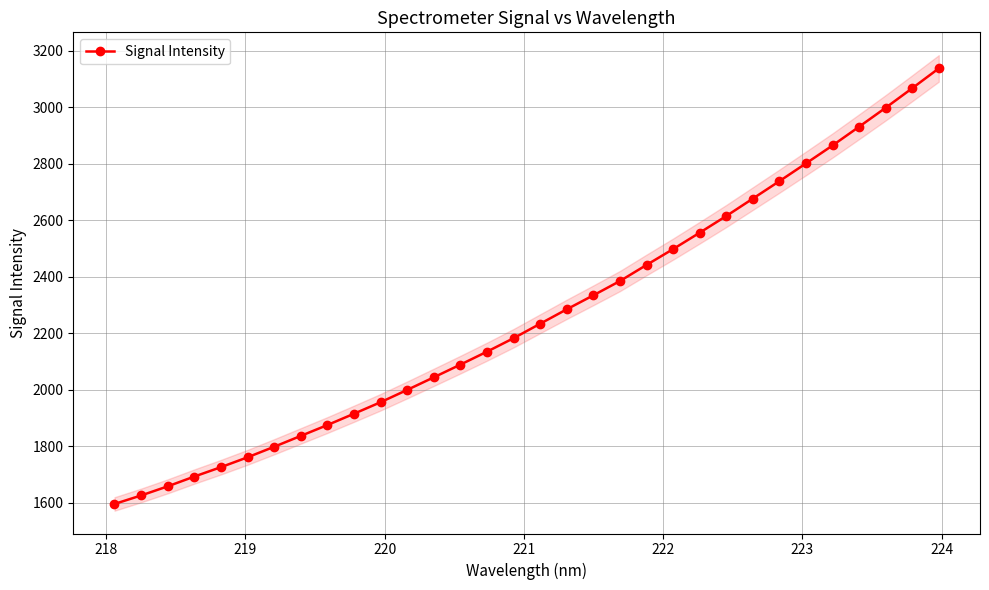

Reading left to right, extract all data points from this chart.

1595.6	1625.7	1658.0	1692.6	1725.9	1760.8	1798.1	1836.5	1875.0	1915.1	1955.8	1999.5	2044.0	2088.9	2134.8	2182.5	2233.7	2284.8	2334.3	2384.8	2441.8	2497.9	2556.0	2615.0	2676.7	2738.4	2801.3	2864.8	2931.2	2998.3	3067.5	3137.6